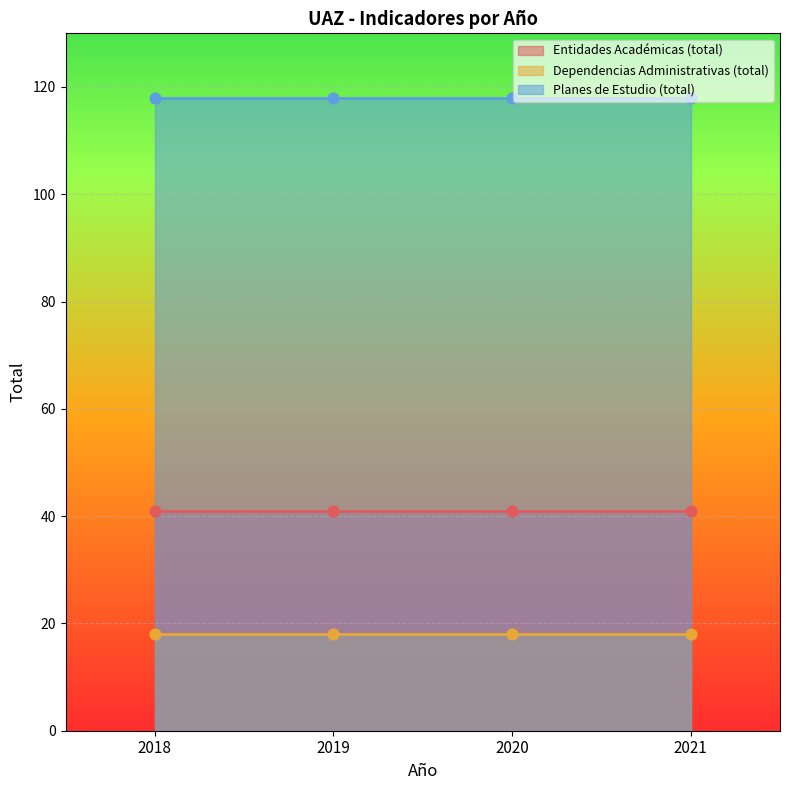

Which series reaches the minimum Y coordinate?

Dependencias Administrativas (total)